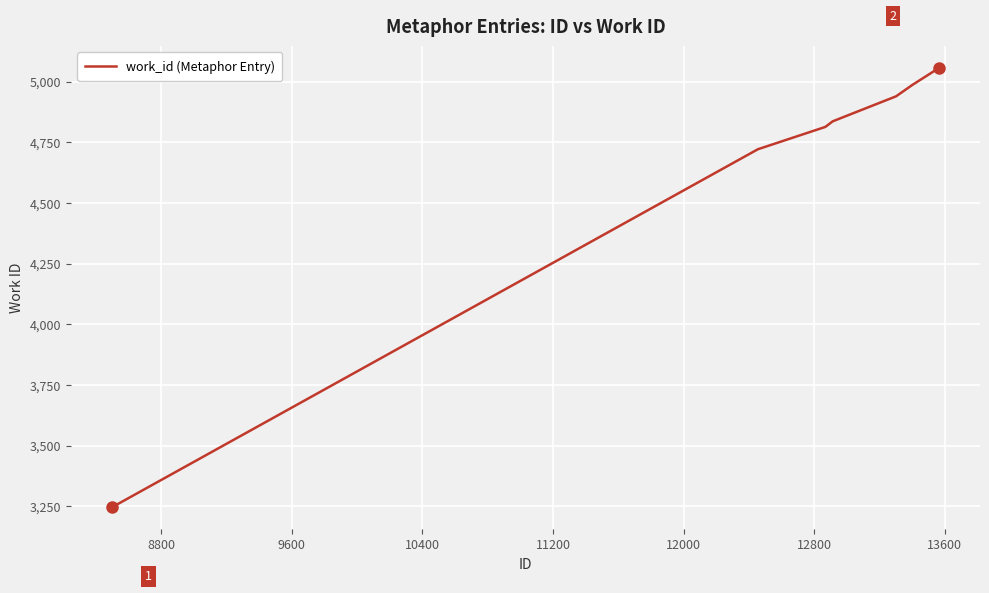

What is the greatest value displayed?

5055